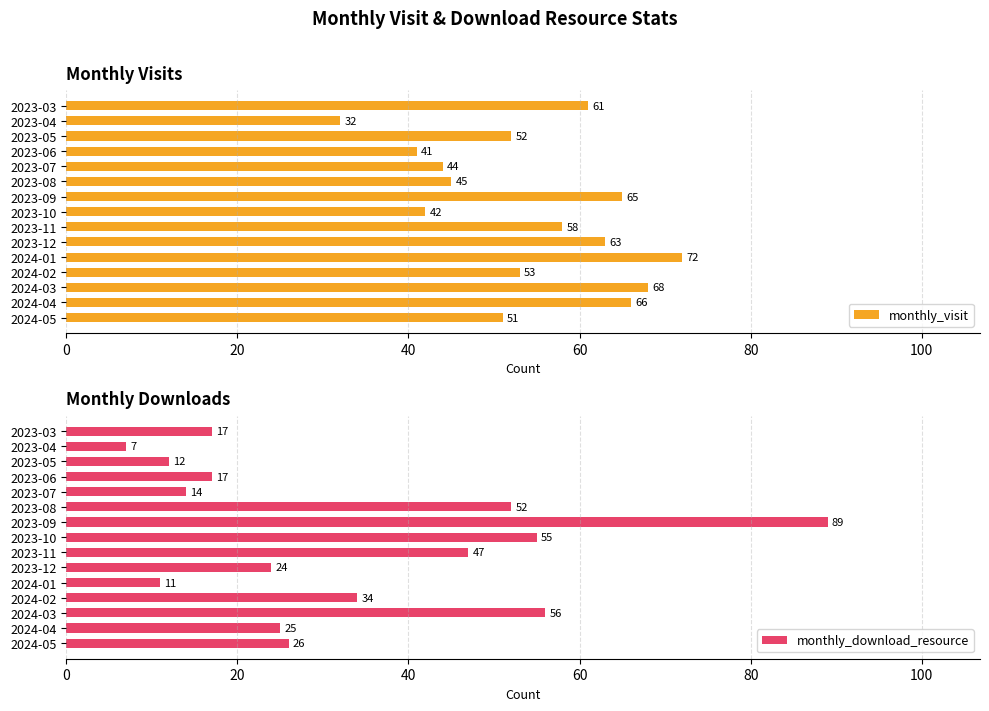

How many bars are there in total?

30